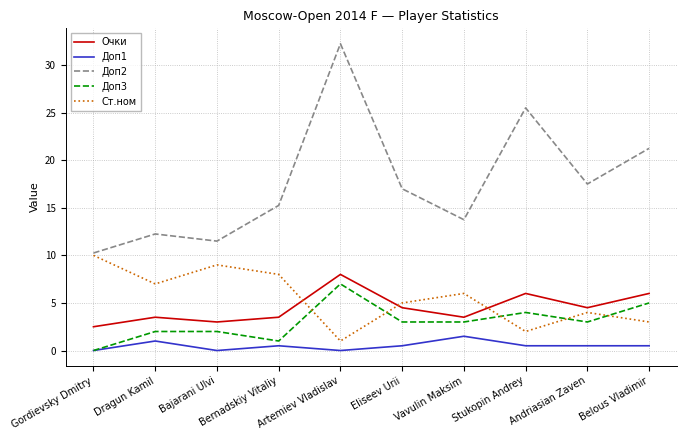

What position from the left is Dragun Kamil?

2